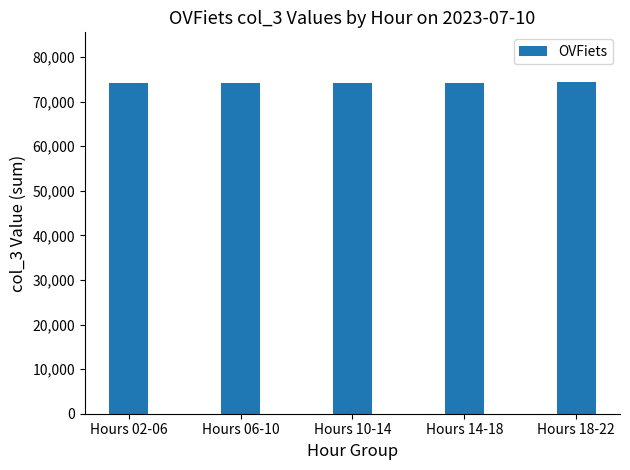

Approximately how many times larger is the value at Hours 14-18 compared to Hours 06-10?

1.0